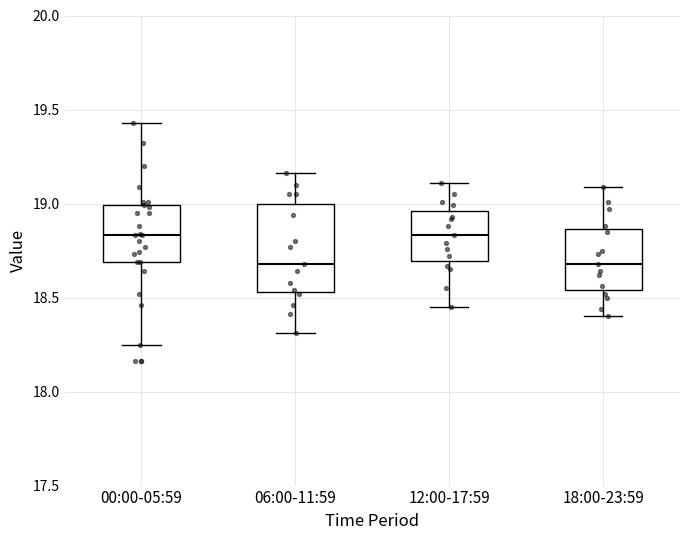

Where is the upper edge of the box for 18:00-23:59 on the y-axis? The values are not printed on the chart, so give them approximately, as read against the axis.

18.85